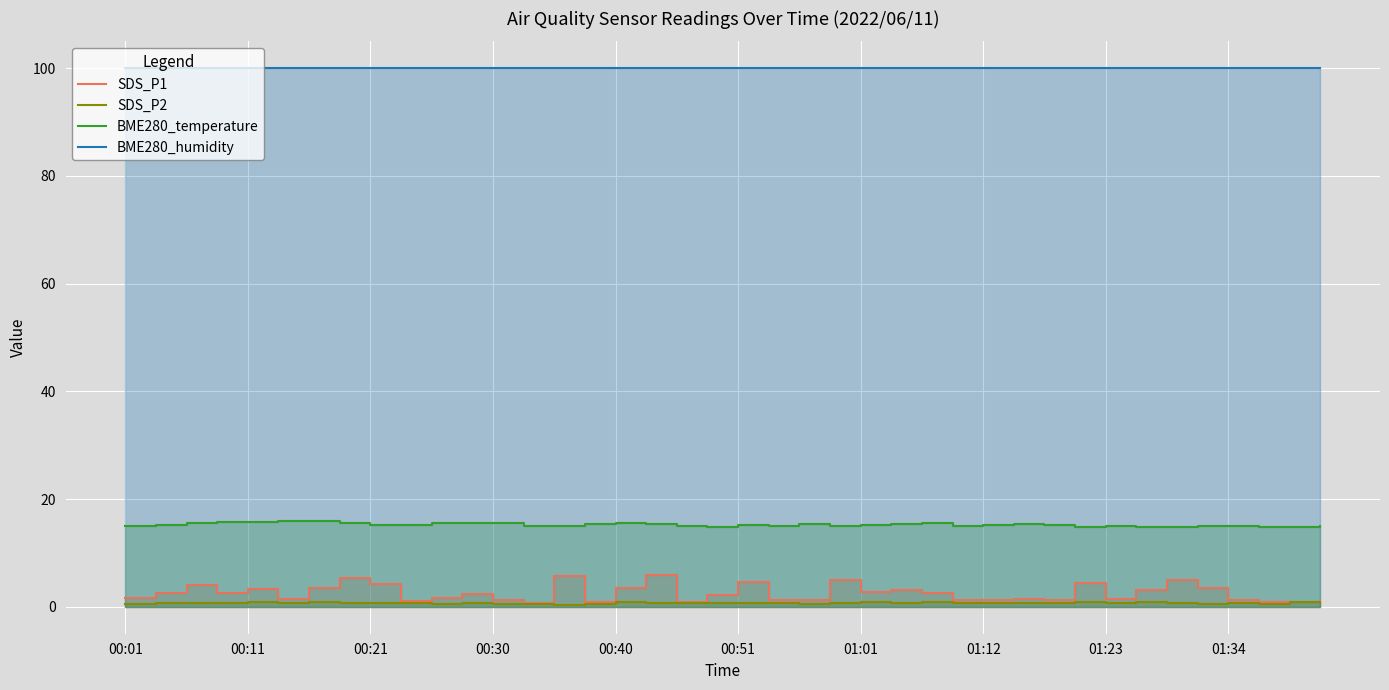

At how many categories does at least one series exceed 8?

40